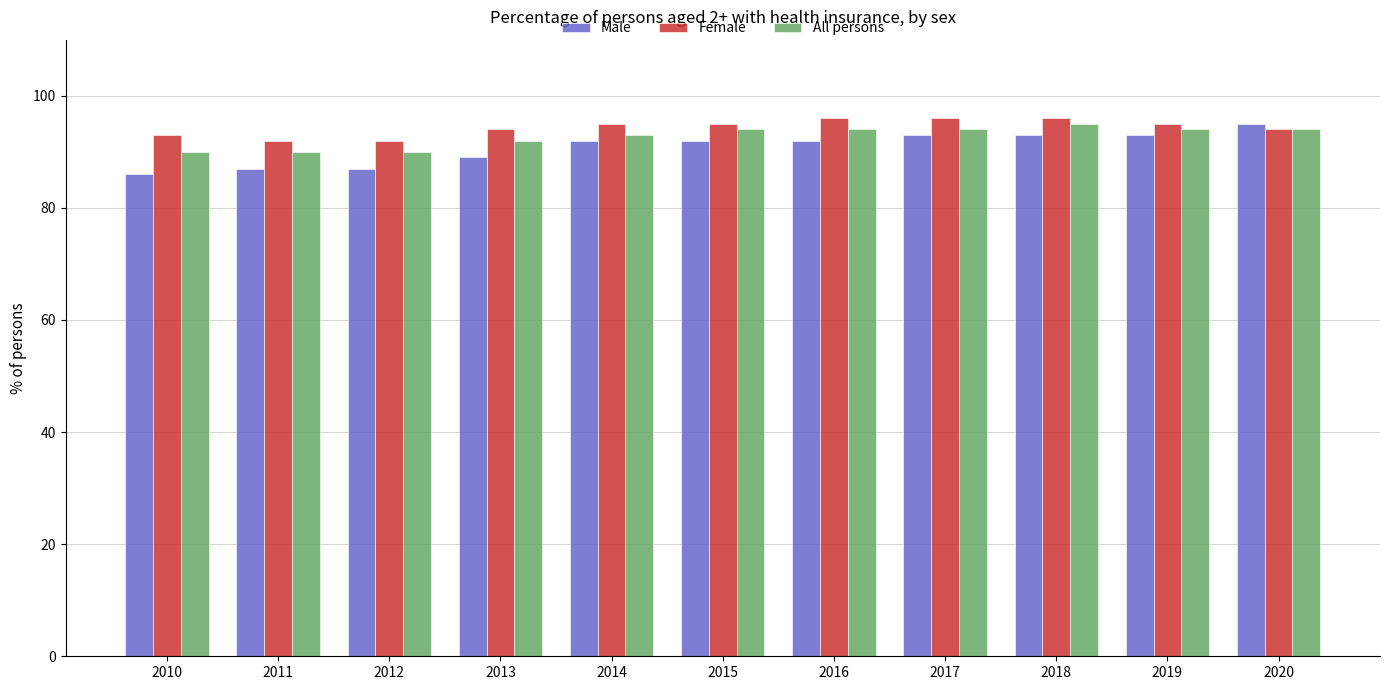

What is the sum of the Male values at 2013 and 2019?

182